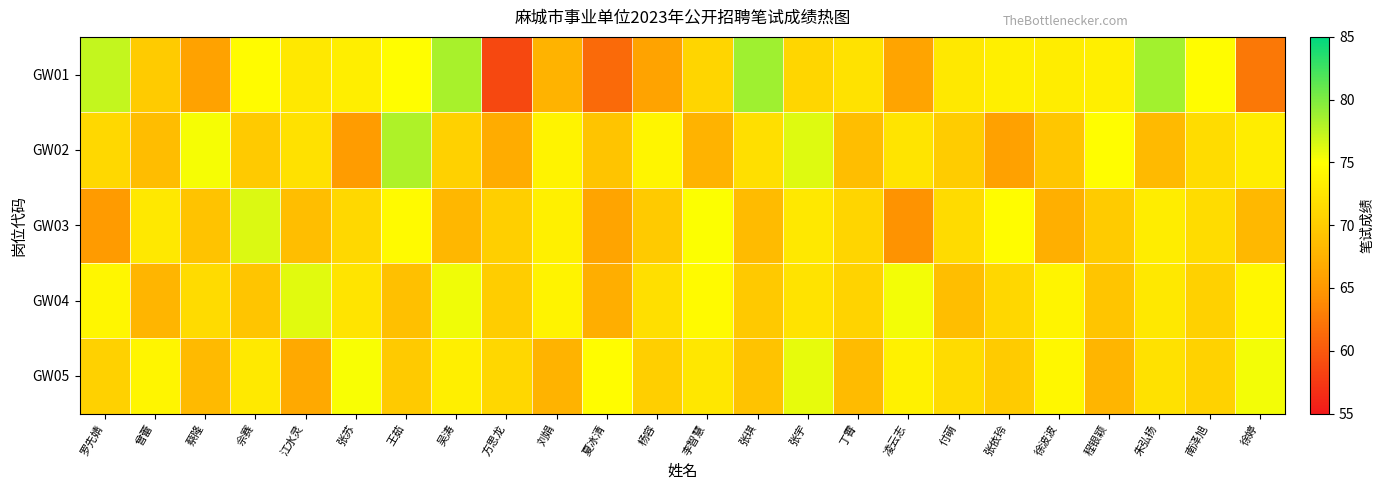

What is the spread (max minus min) of values at 张宇?

5.3